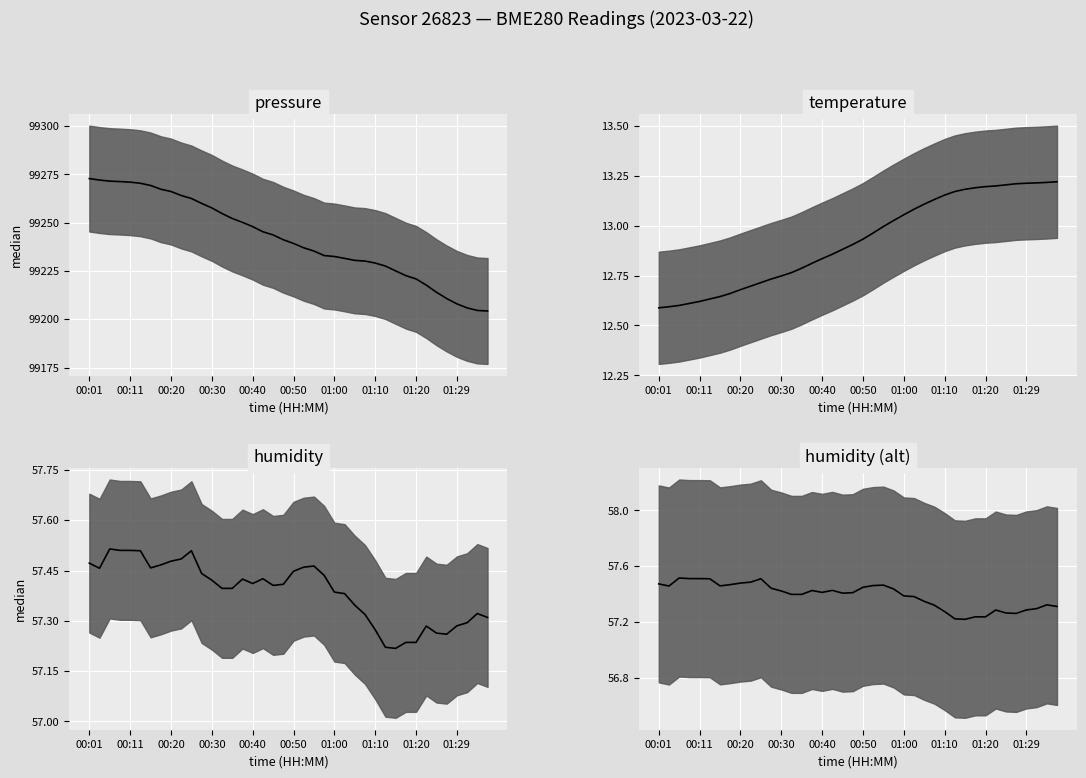

At 01:10, list the series in order from smallest to largest.

temperature median, humidity median, humidity alt median, pressure median